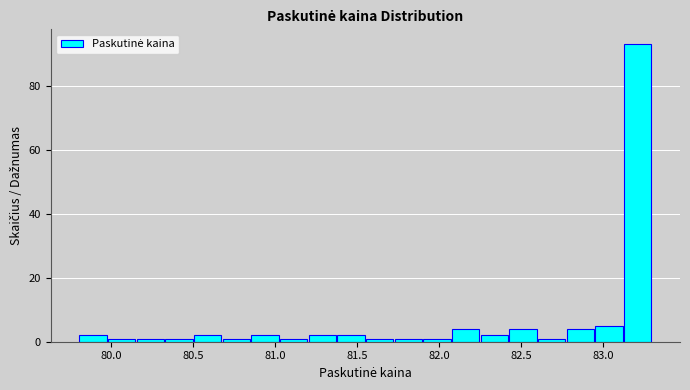

Around what value on the x-axis is the tallest bar? Give the approximate position of its centre, as read against the axis.

83.20